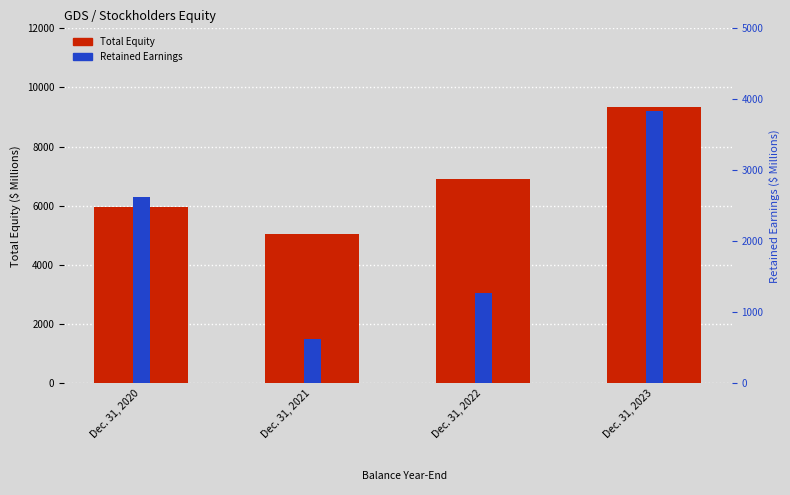

What is the total value across all series at Dec. 31, 2020?

8586